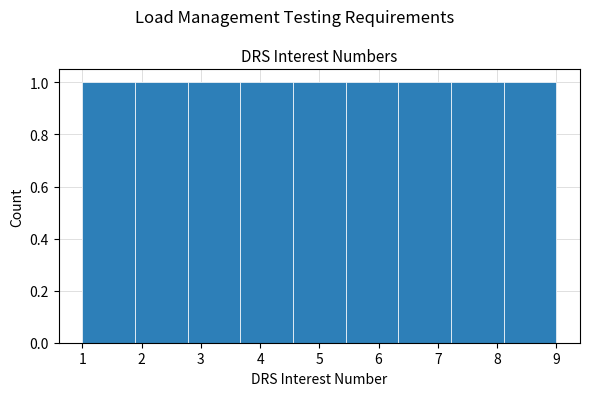

Reading left to right, transcribe this chart: for each bar, give the range it covers on the x-axis and its height. Neither the bar edges nor the heights are printed on the chart, so give them approximately, as read against the axes.

1.0 to 1.9: 1
1.9 to 2.8: 1
2.8 to 3.7: 1
3.7 to 4.6: 1
4.6 to 5.4: 1
5.4 to 6.3: 1
6.3 to 7.2: 1
7.2 to 8.1: 1
8.1 to 9.0: 1